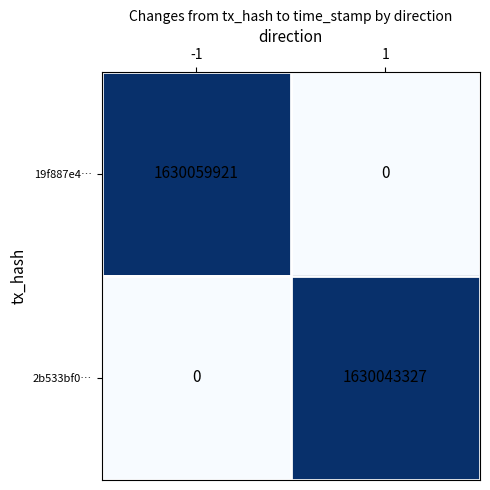

Which series has the largest total across all categories?

19f887e4…